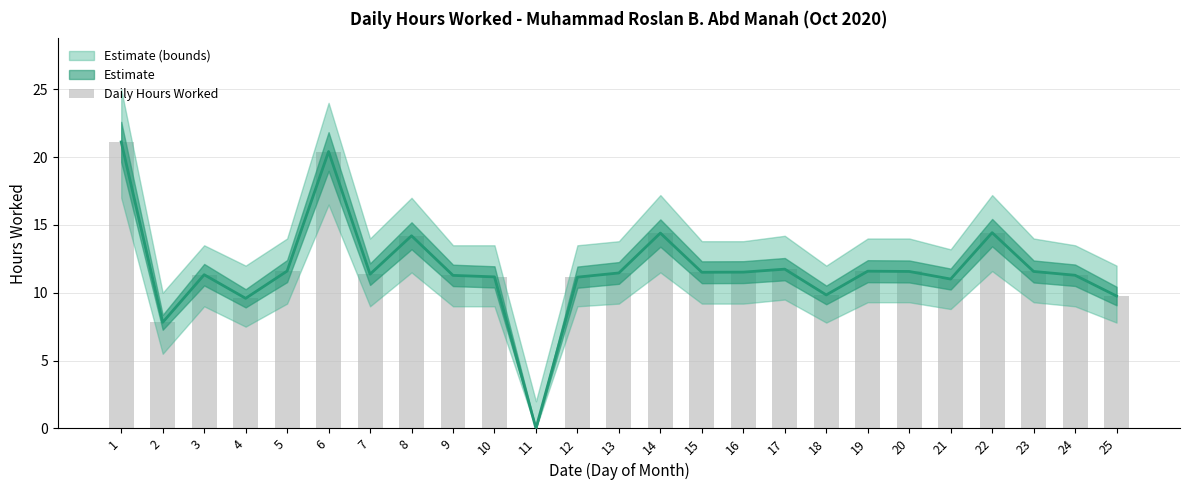

List the labels in order of value, largest first.

1, 6, 22, 14, 8, 17, 5, 19, 20, 23, 16, 15, 13, 7, 3, 24, 9, 10, 12, 21, 18, 25, 4, 2, 11